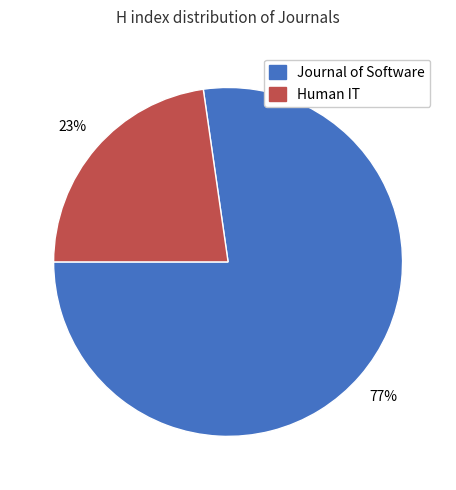

Is there a majority slice in this chart?

Yes